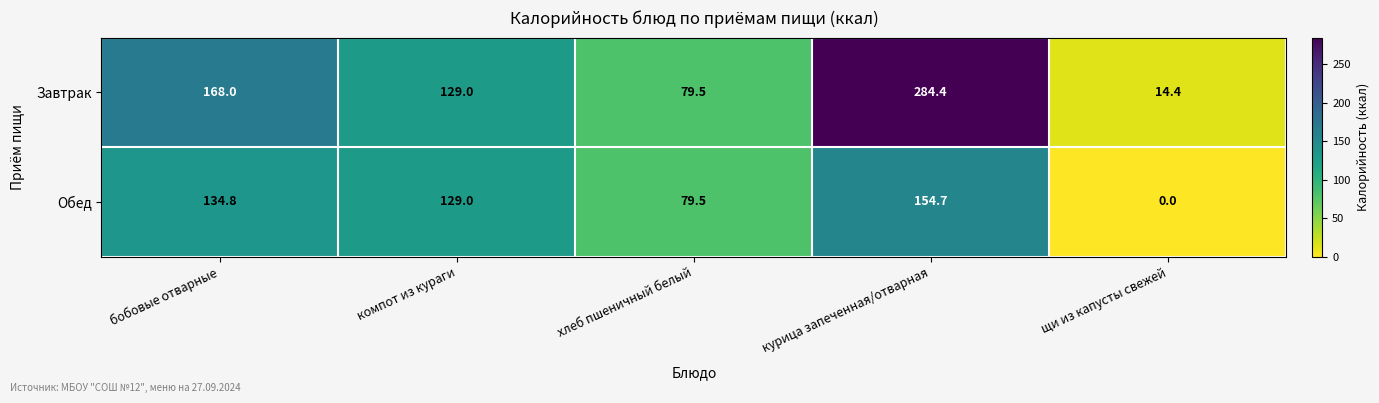

Count the number of categories in the chart.

5